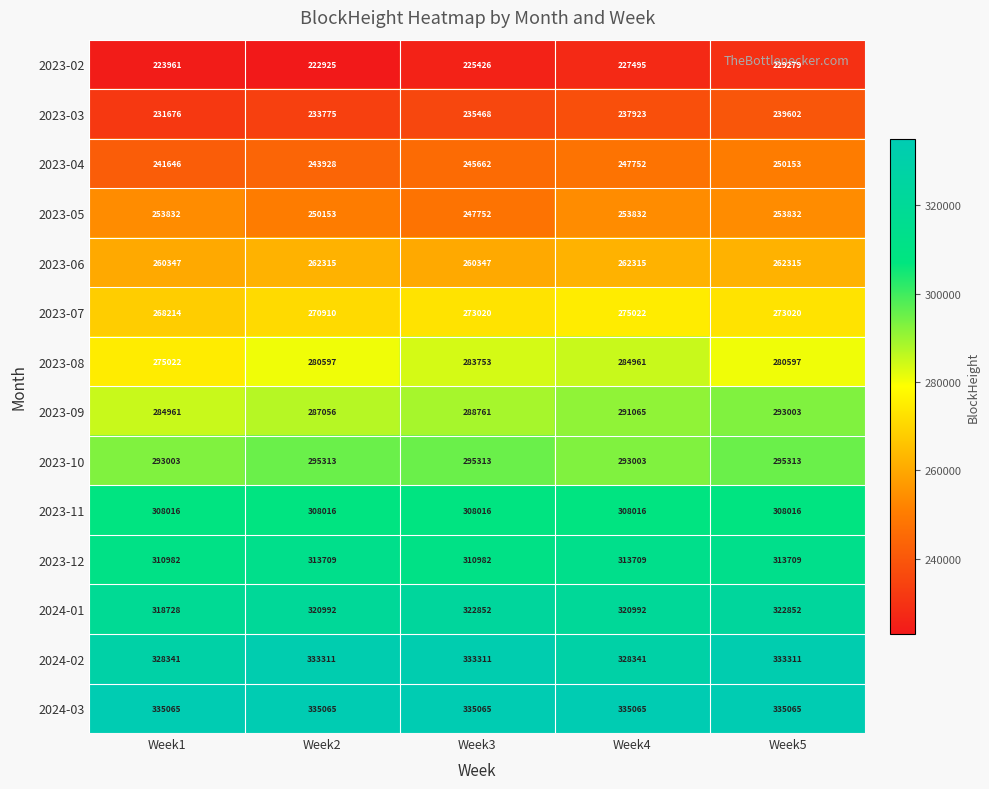

Which series has the largest range (max minus min)?

2023-08